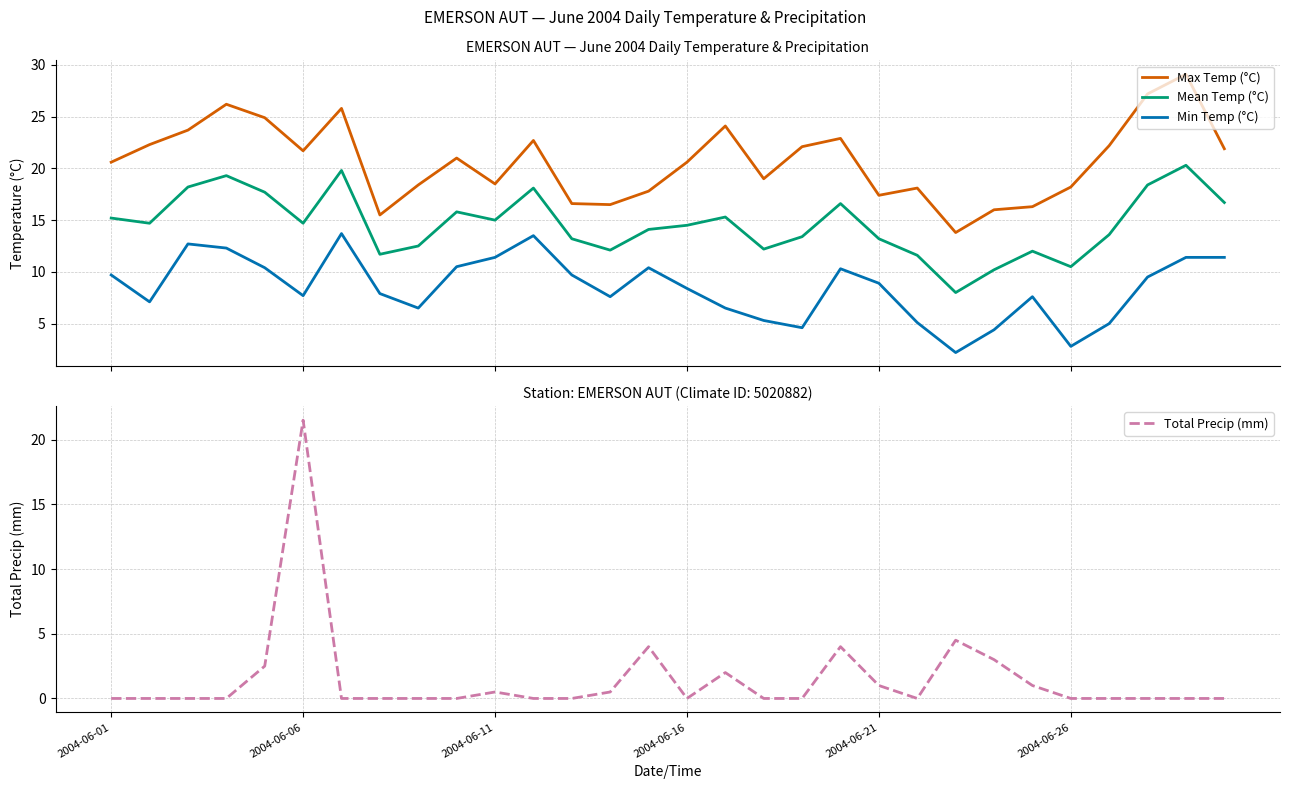

True or false: Min Temp (°C) and Total Precip (mm) intersect in this chart.

True